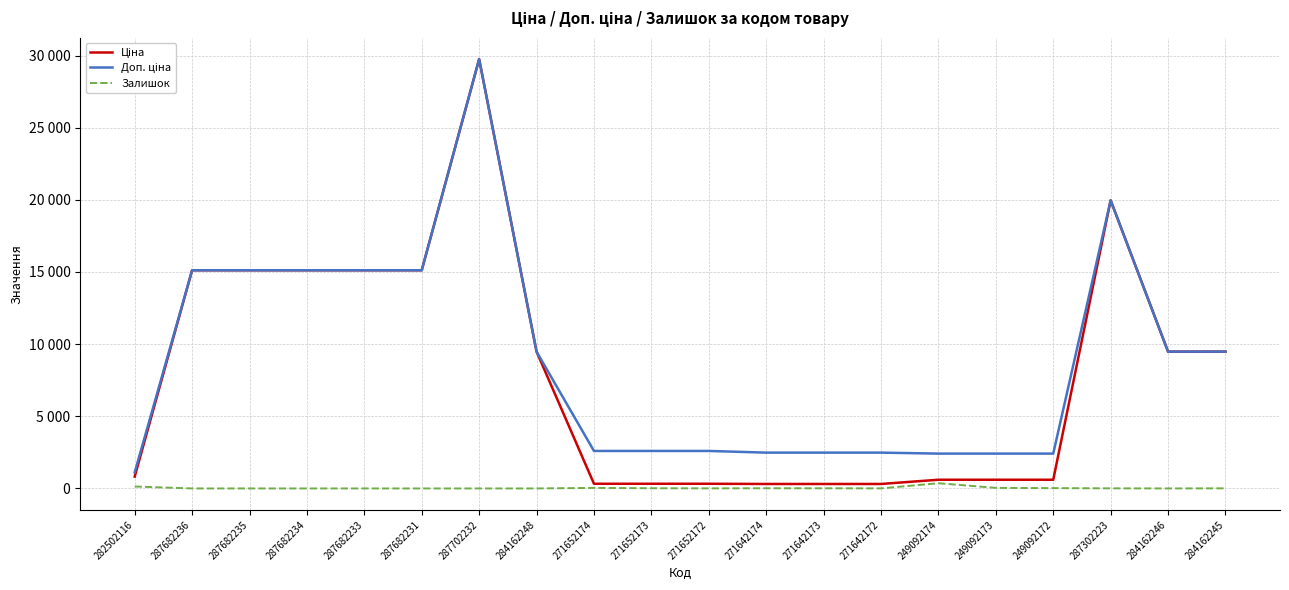

What is the label of the 18th point from the left?

287302223